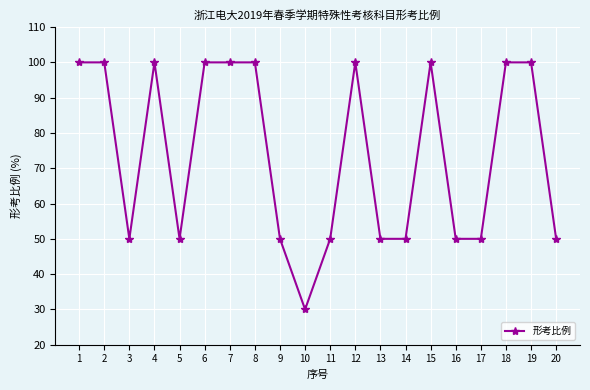

What is the minimum value shown in the chart?

30